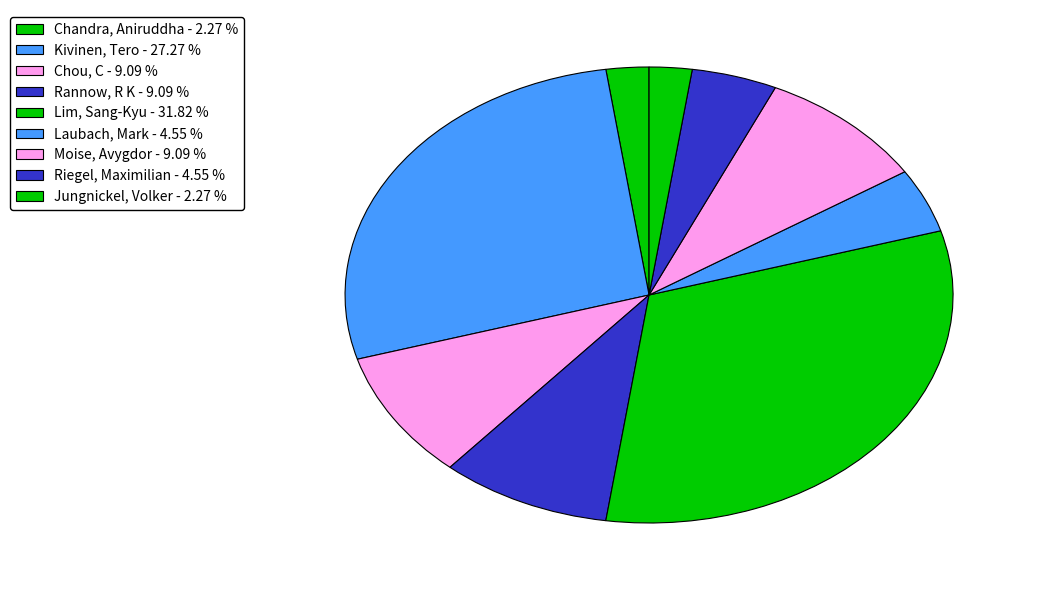

What is the ratio of the value at Kivinen, Tero to the value at Chou, C?

3.0